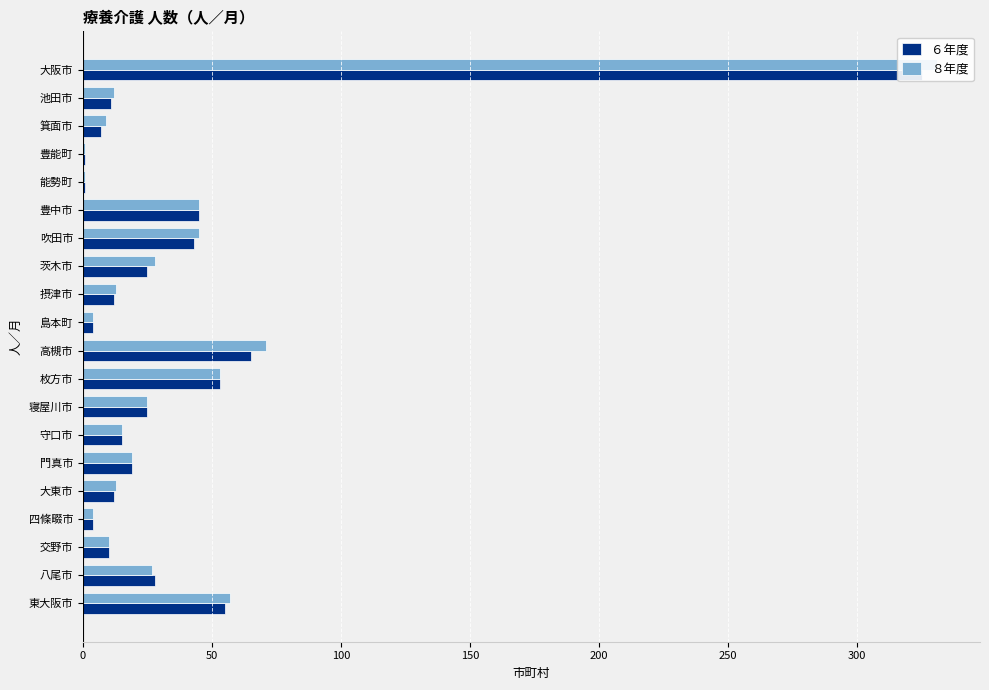

What is the smallest value displayed?

1